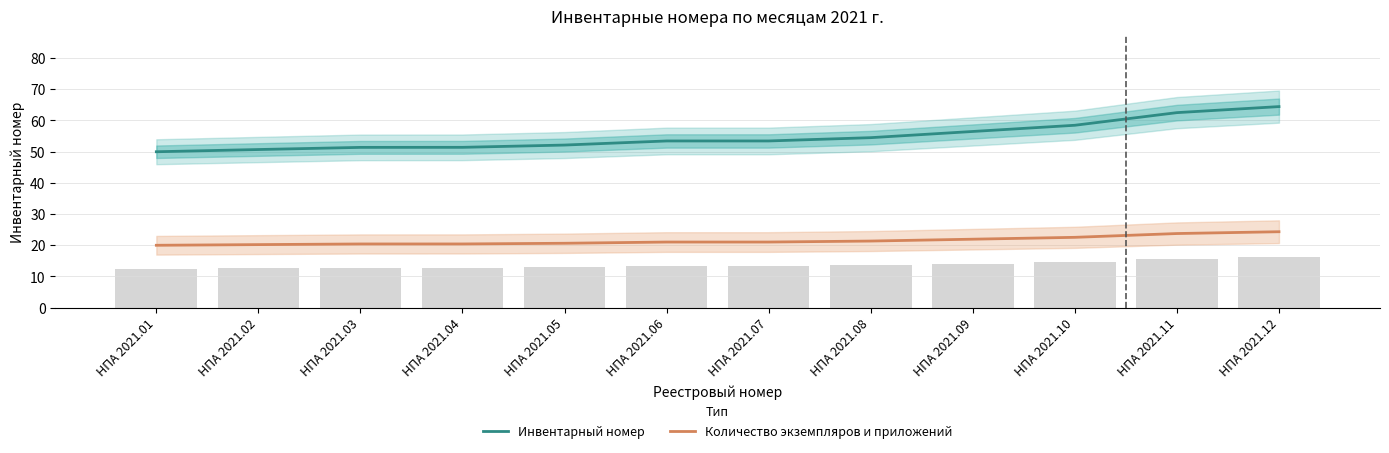

Where does the Инвентарный номер series first go above 53?

НПА 2021.06